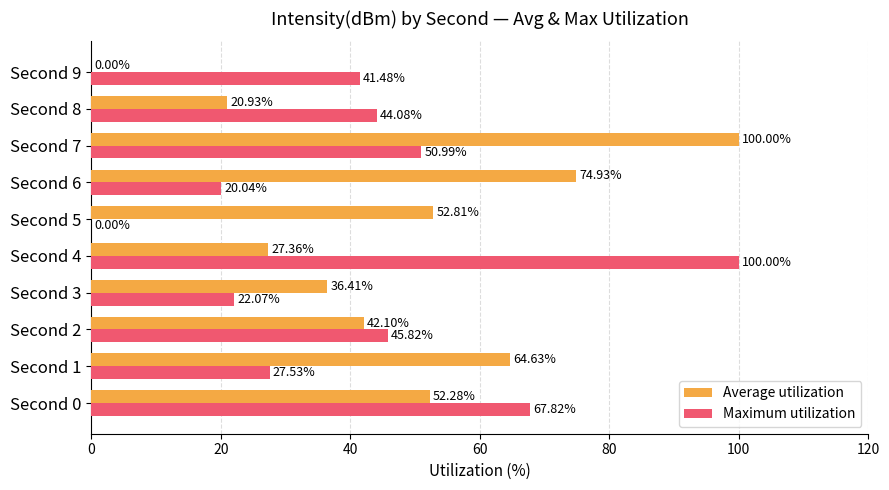

Which series changed the most between Second 0 and Second 6?

Maximum utilization